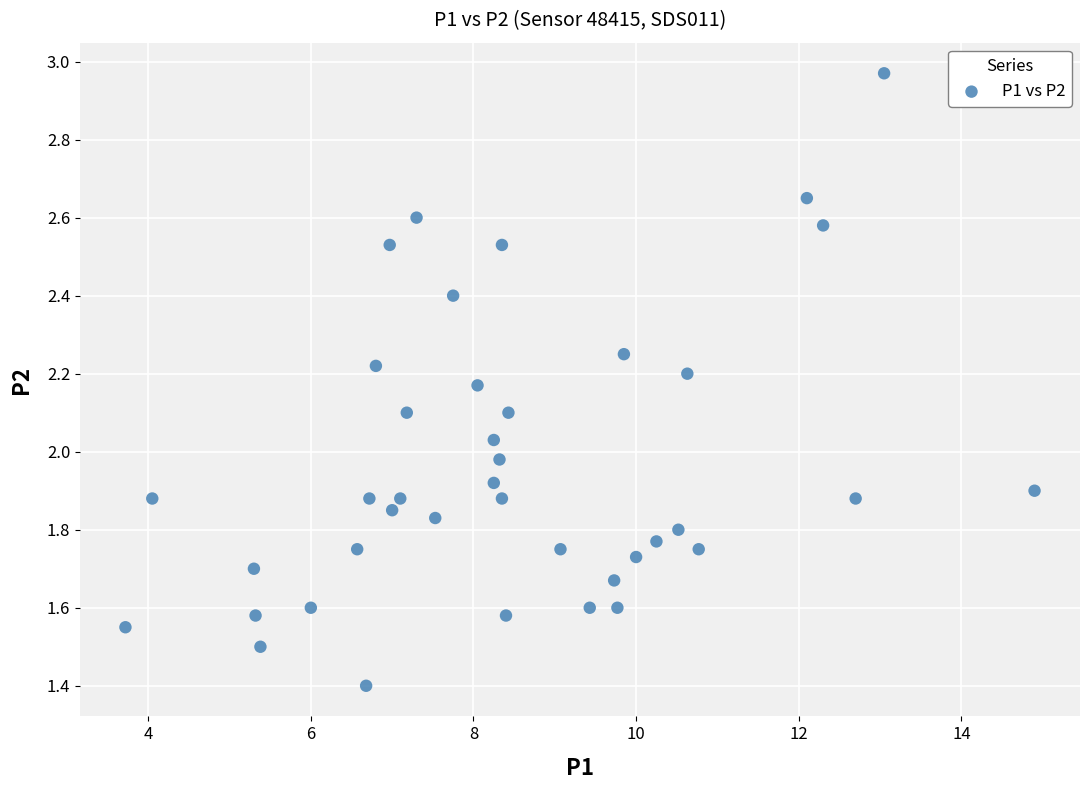

What is the range of X values (max minus min)?

11.2